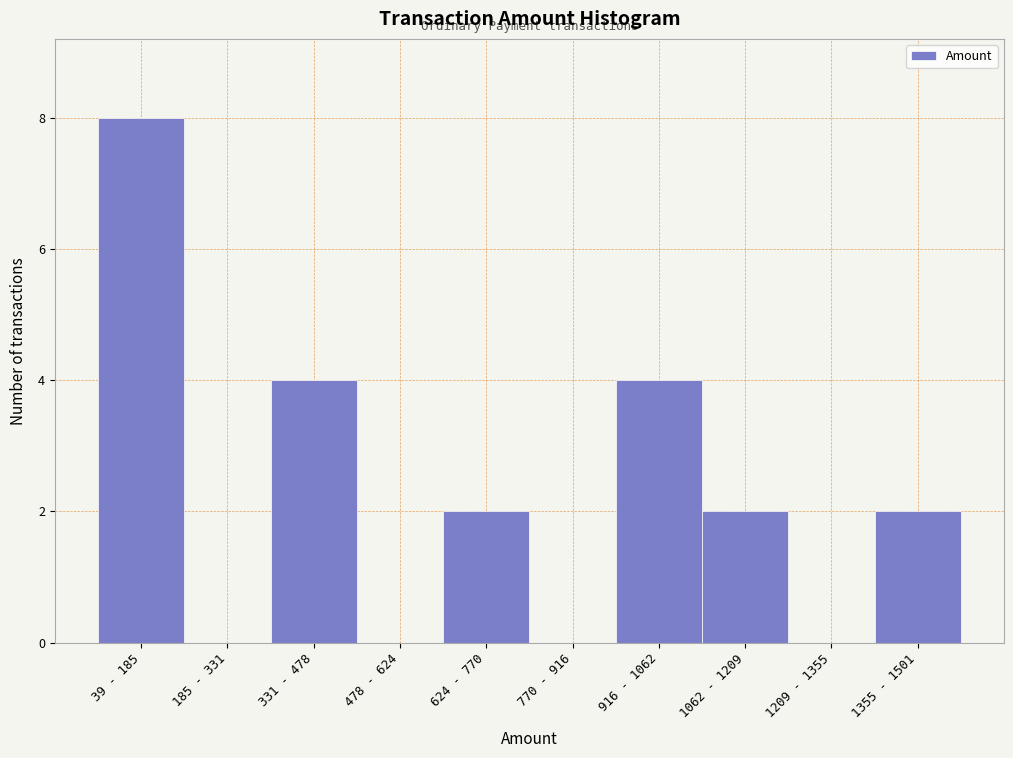

Reading left to right, extract all data points from this chart.

39 - 185=8	185 - 331=0	331 - 478=4	478 - 624=0	624 - 770=2	770 - 916=0	916 - 1062=4	1062 - 1209=2	1209 - 1355=0	1355 - 1501=2